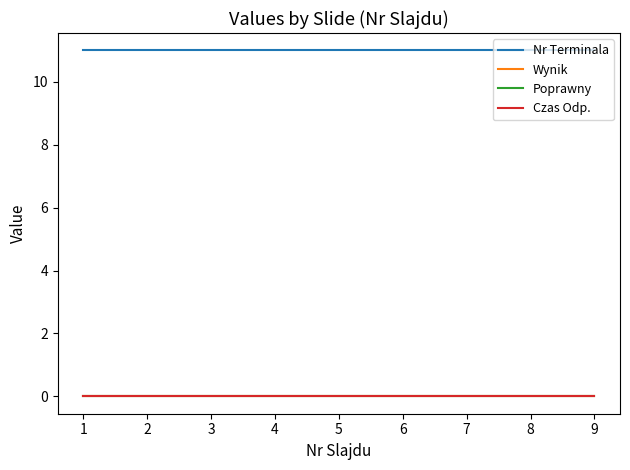

What is the difference between the highest and lowest values at 3?

11